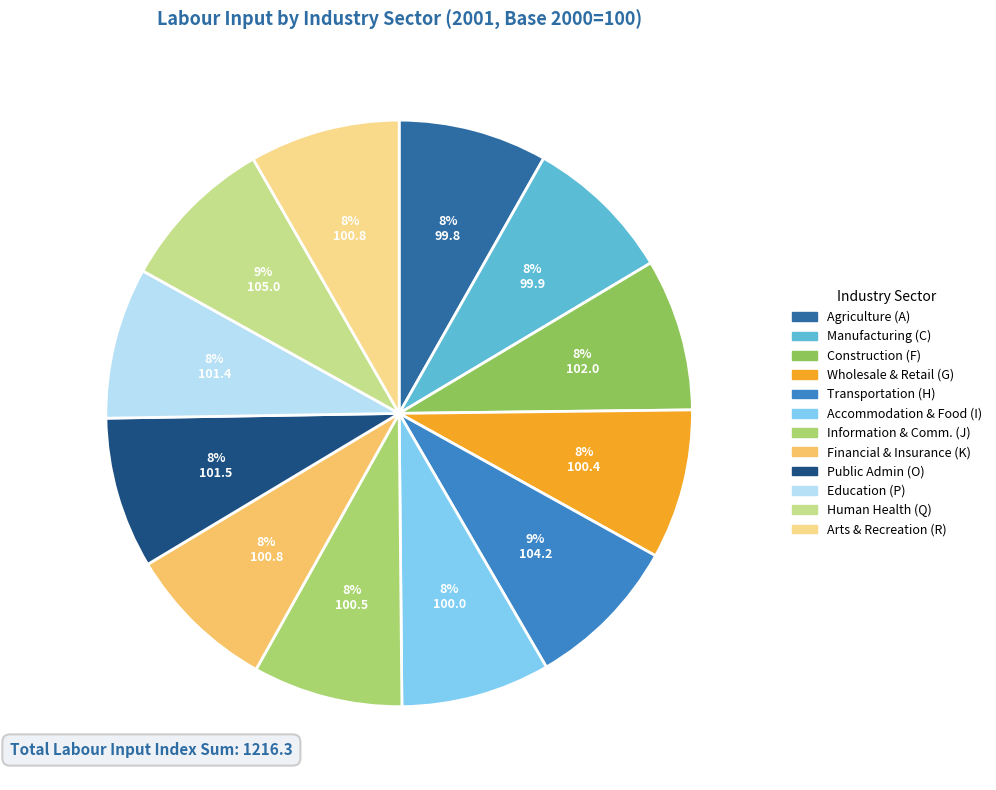

To the nearest percent, what is the average slice percentage?

8%